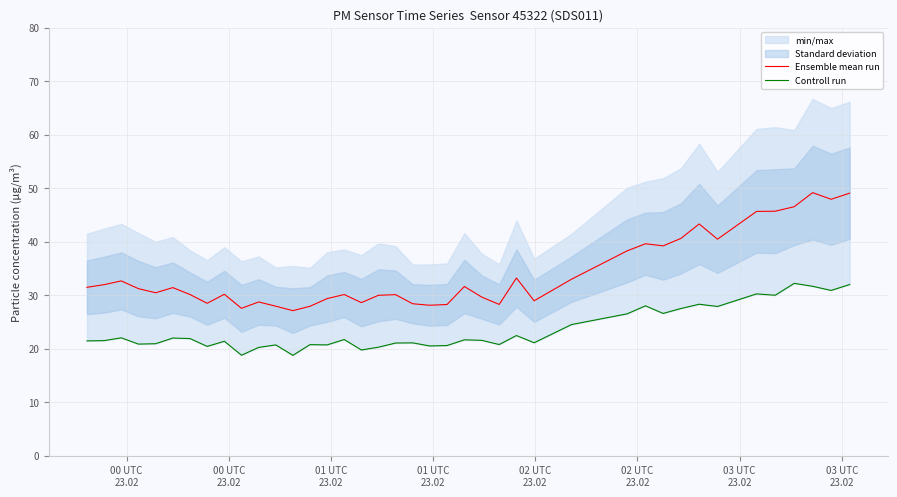

What is the lowest value of the Ensemble mean run series?

27.1